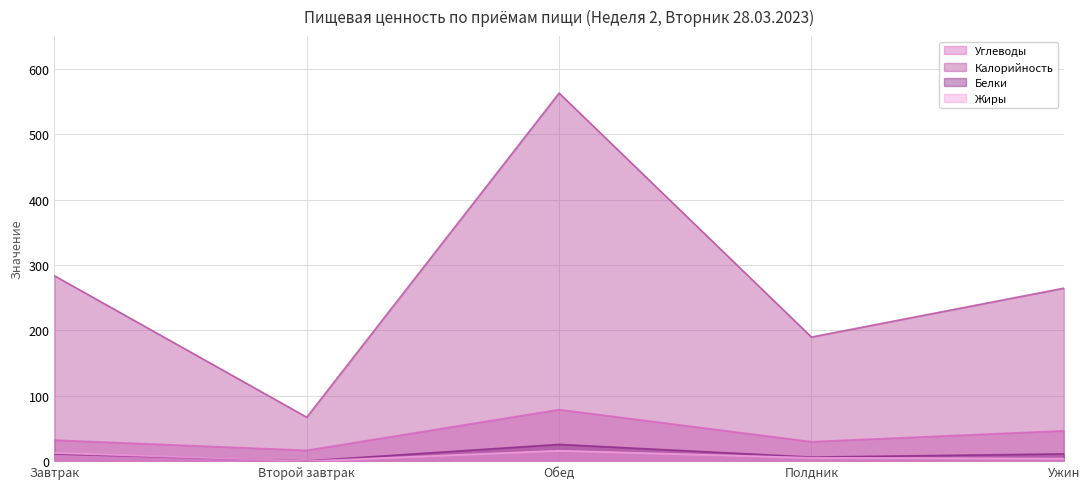

How many lines are shown in the chart?

4